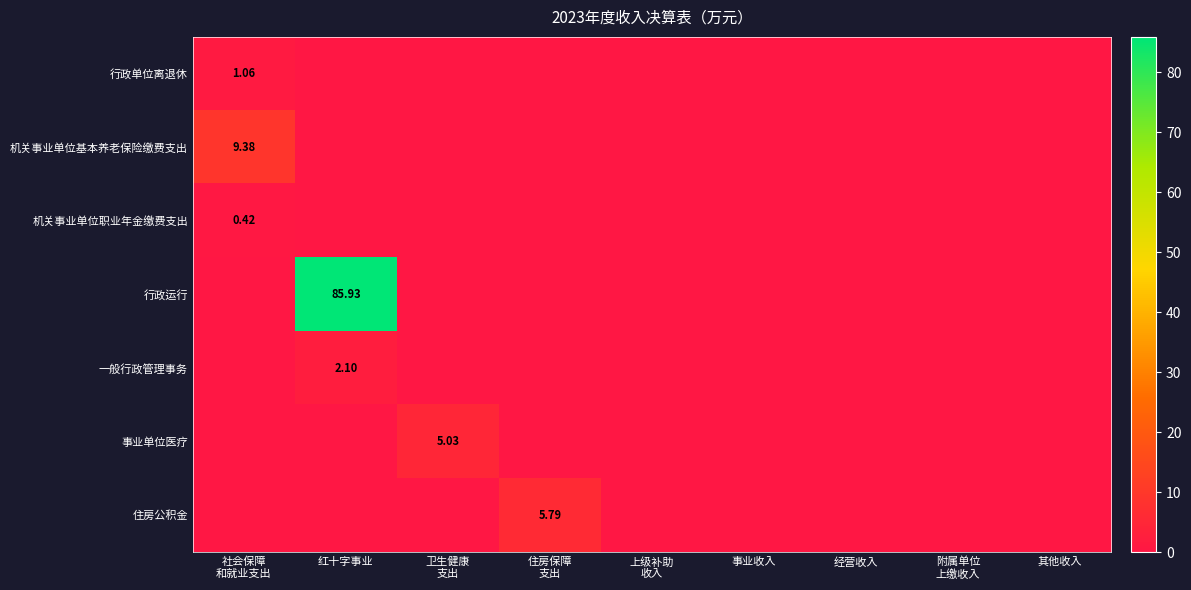

What is the sum of all 机关事业单位职业年金缴费支出 values?

0.4